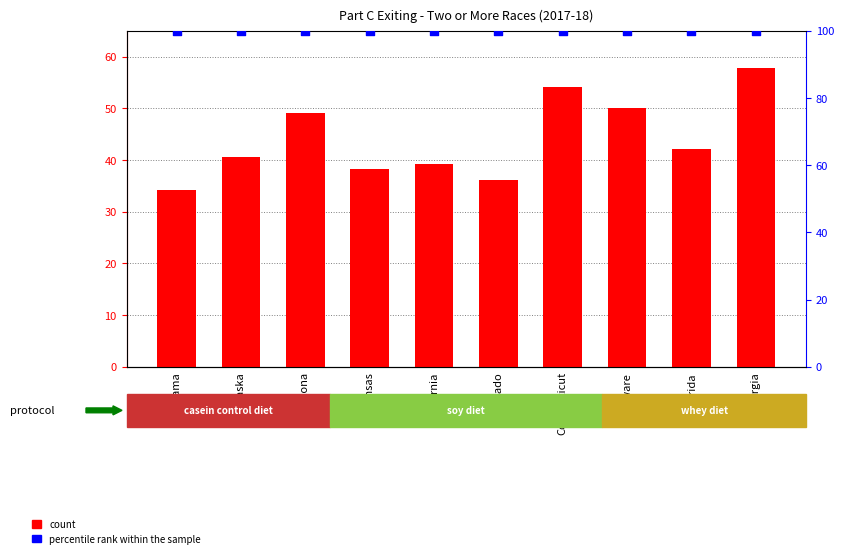

At how many categories does at least one series exceed 42?

10